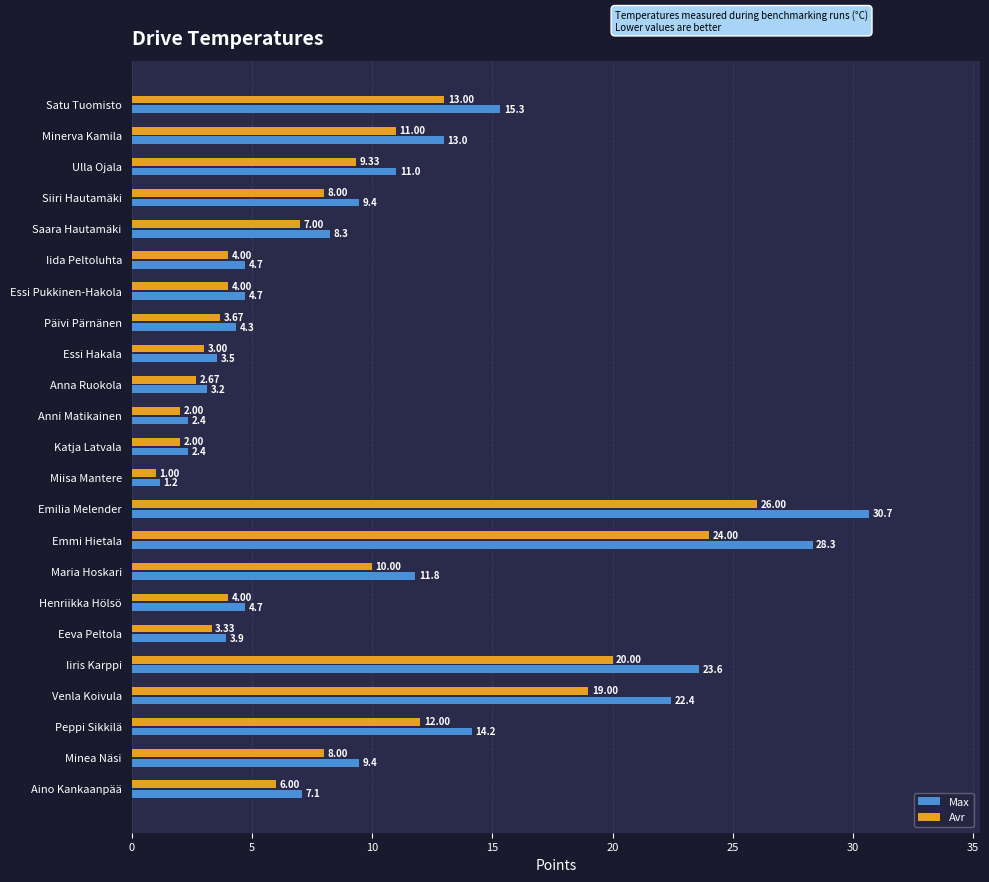

At which label does Max reach its minimum?

Miisa Mantere